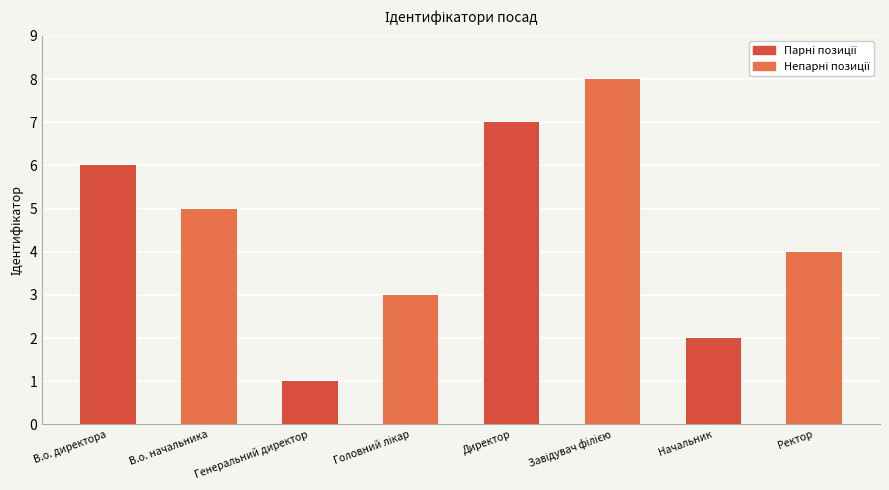

What is the change in value from Генеральний директор to Директор?

+6